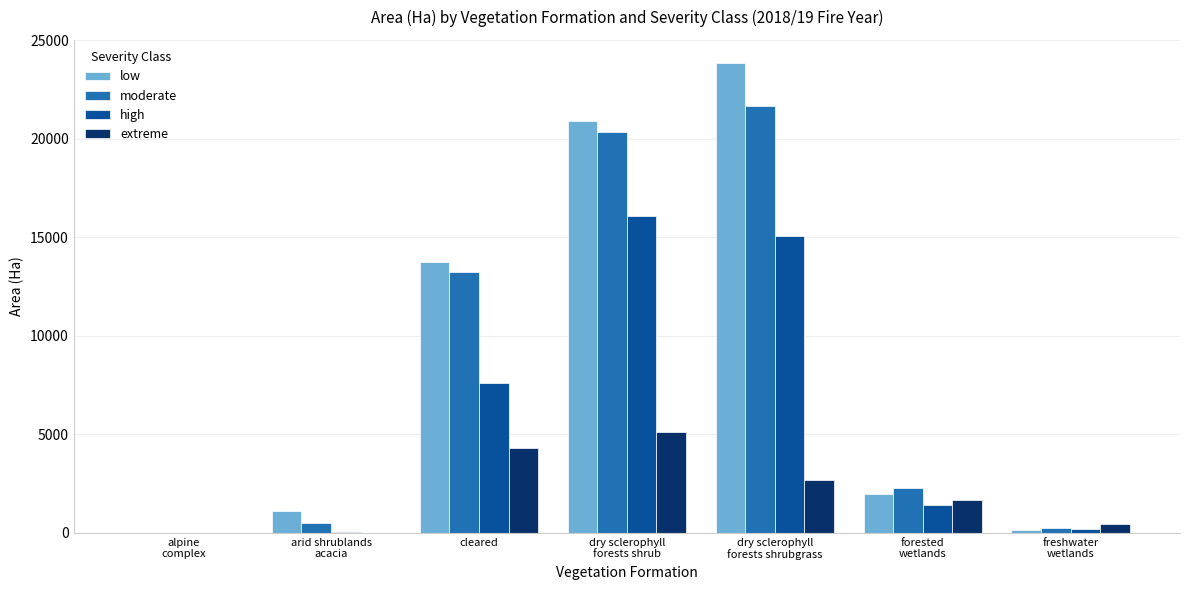

Is it true that moderate equals 13255.1 at cleared?

True